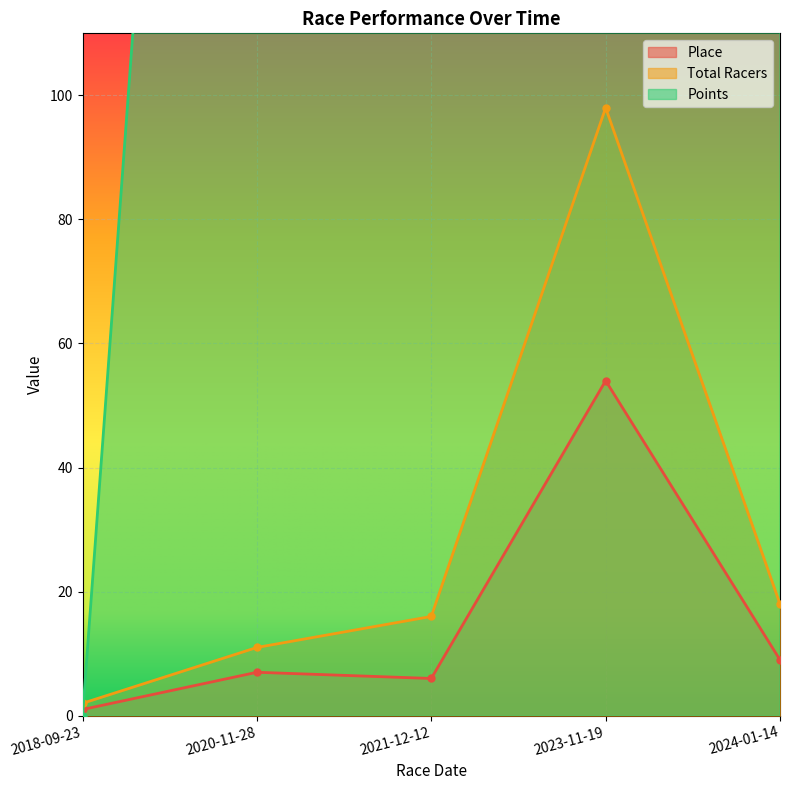

What is the value of the Place point at the 5th from the left?

9